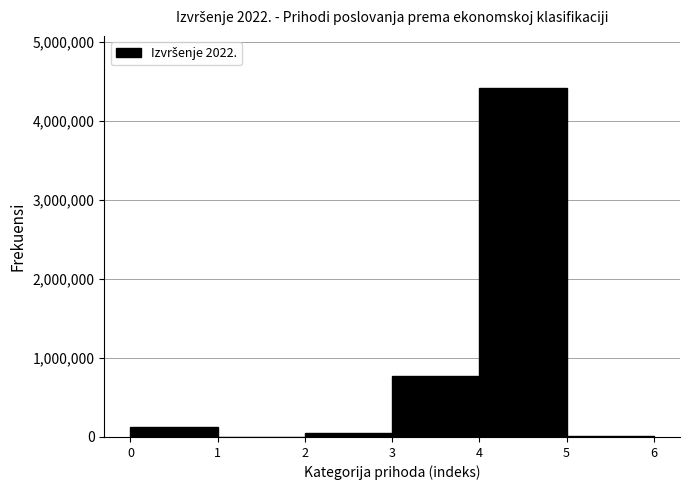

Reading left to right, list every bar in this chart as the range it spans on the x-axis followed by its height. The values are not printed on the chart, so give them approximately, as read against the axis.

0 to 1: 100000
1 to 2: under 100000
2 to 3: under 100000
3 to 4: 800000
4 to 5: 4400000
5 to 6: under 100000